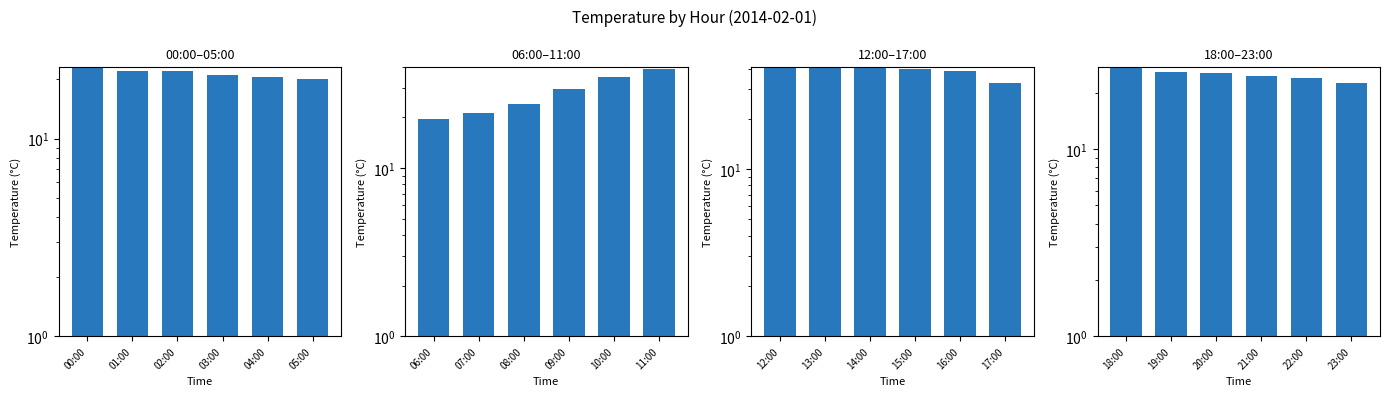

What is the value of the 18:00–23:00 bar at the 4th from the left?

24.5